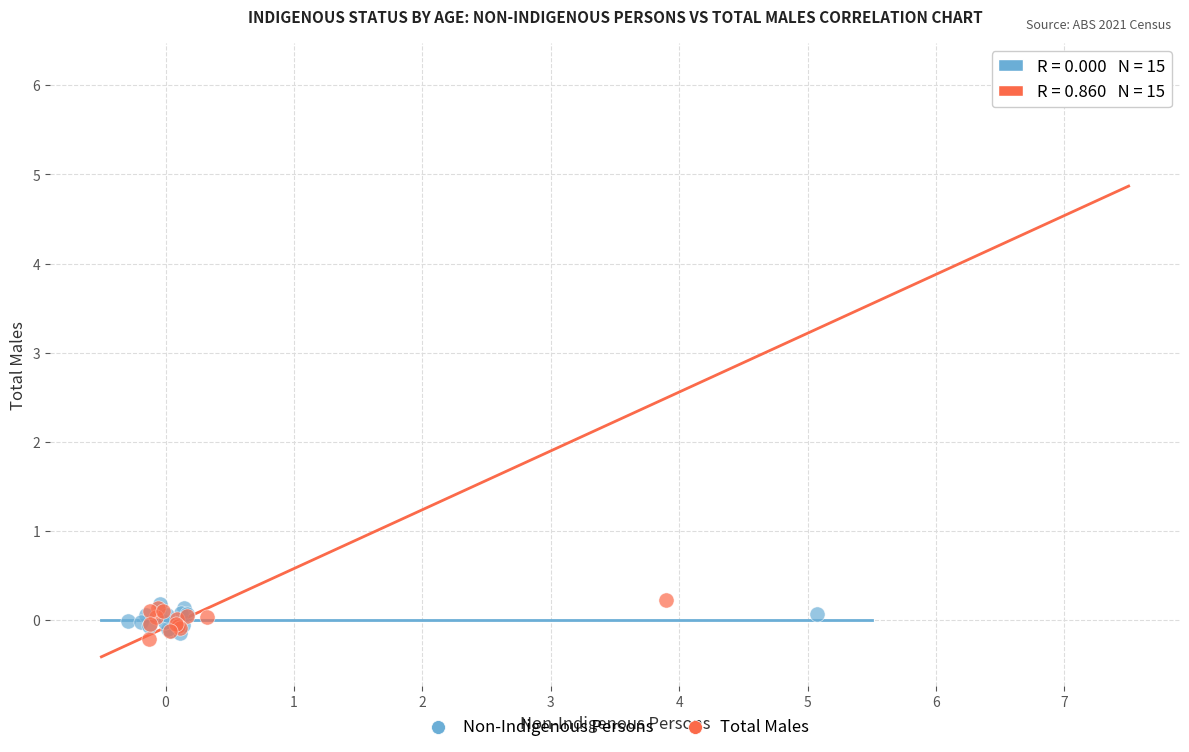

What are all the series names shown in the legend?

Non-Indigenous Persons, Total Males